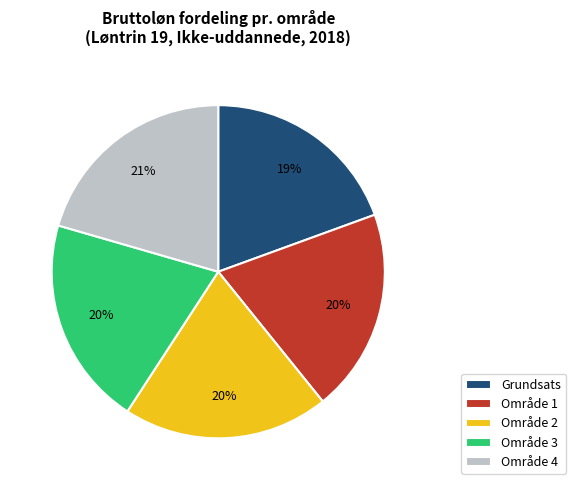

What percentage is the Område 2 slice, to the nearest percent?

20%